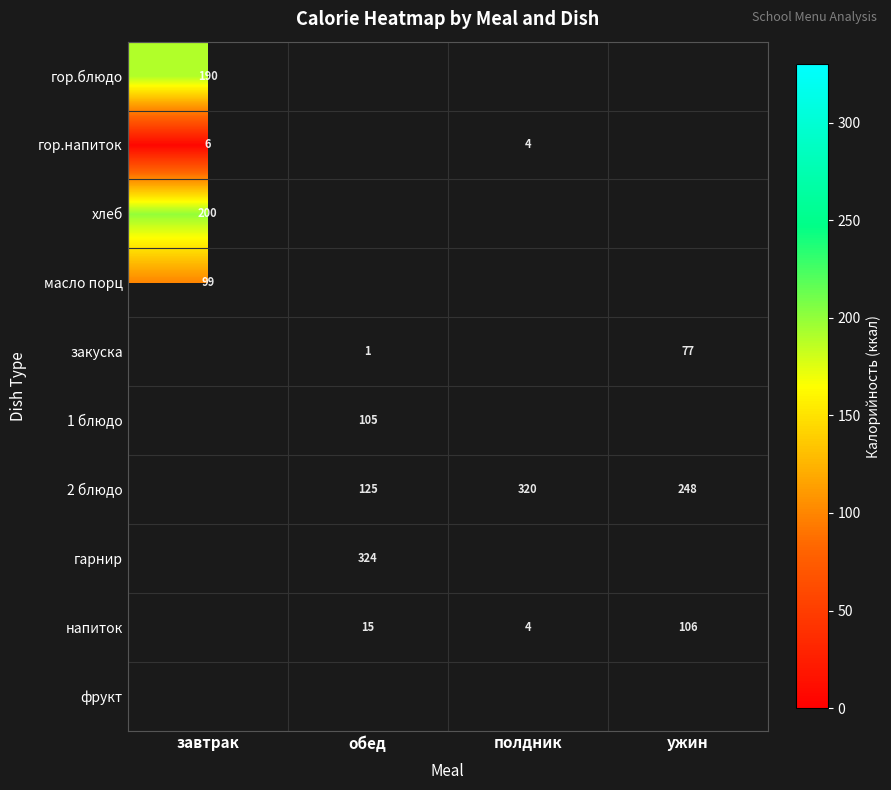

The value of 1 блюдо at обед is 105. True or false?

True